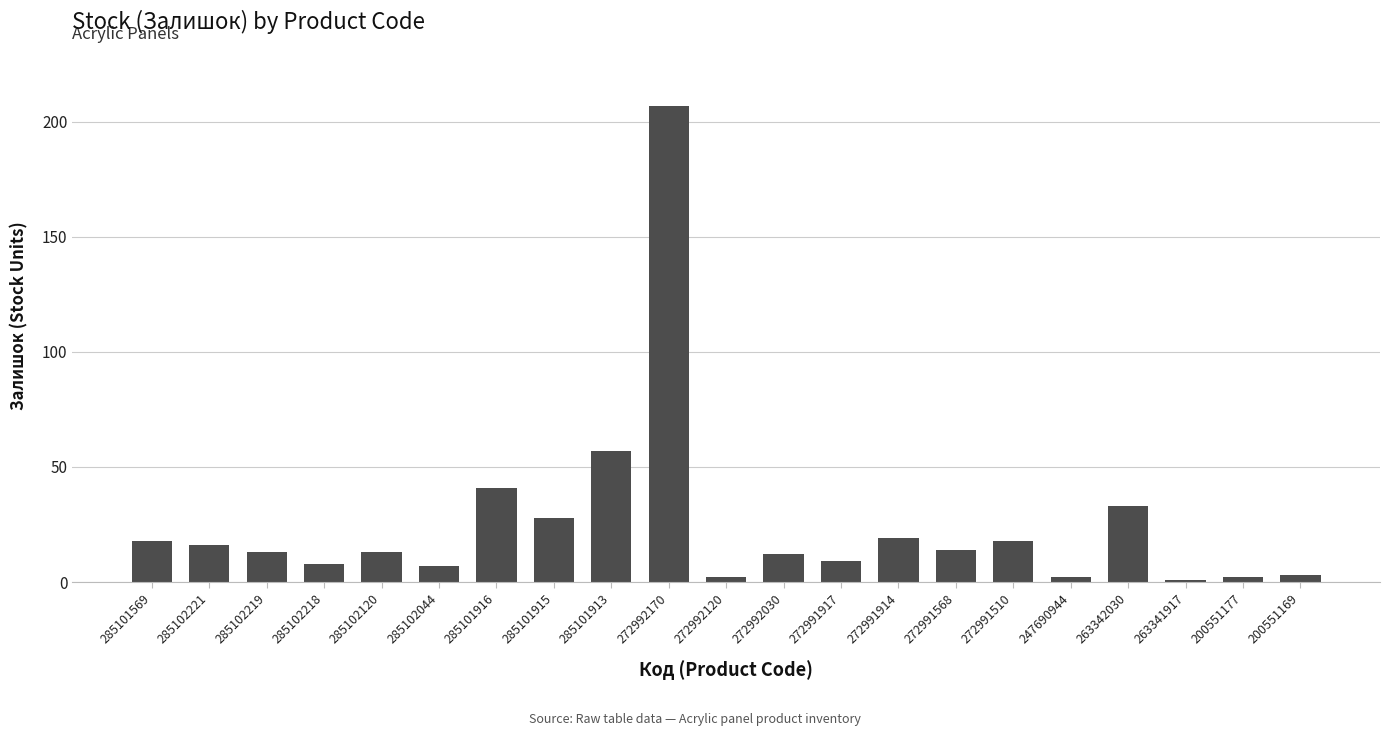

How many series are shown in this chart?

1